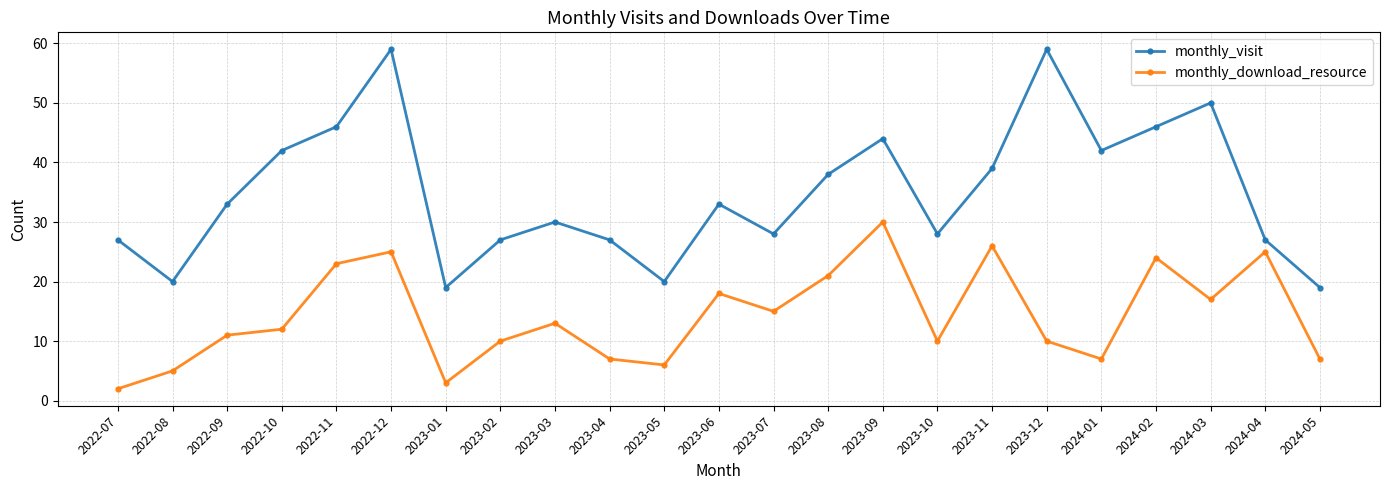

True or false: monthly_visit has a value of 45 at 2022-07.

False